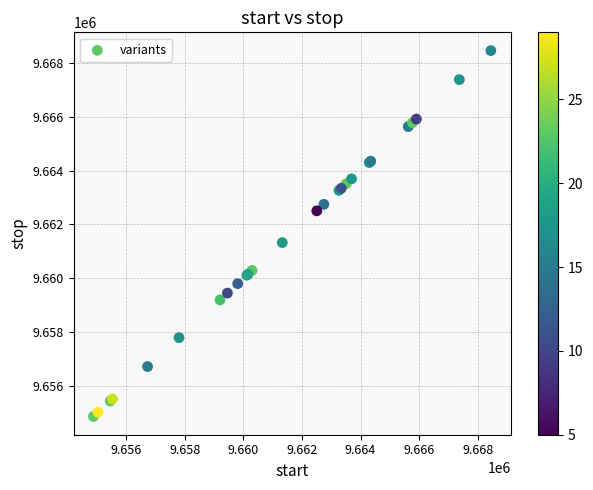

What Y value in the scatter plot is closest to 9661664?

9661328